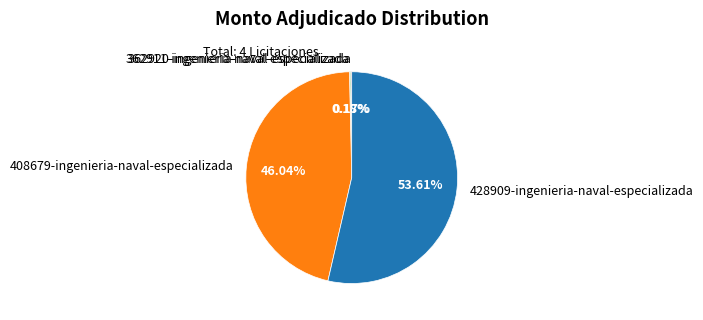

Approximately how many times larger is the value at 428909-ingenieria-naval-especializada compared to 408679-ingenieria-naval-especializada?

1.2